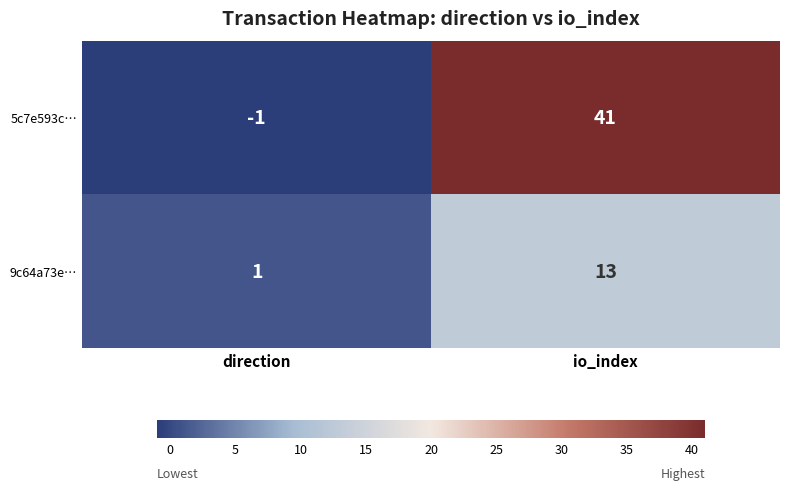

Which series has the widest spread of values?

5c7e593c…